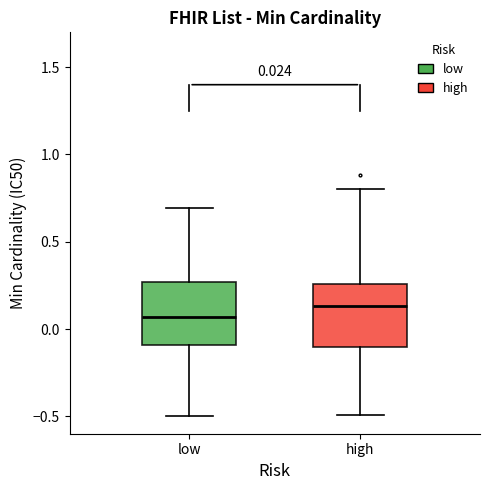

Which box's median line is the lowest?

low